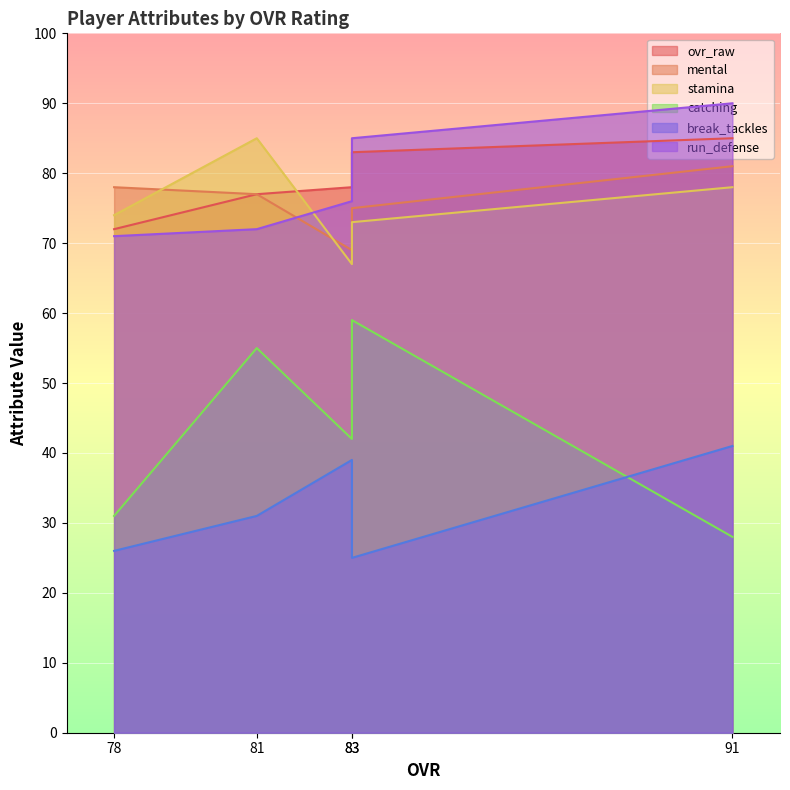

Reading left to right, list all the values displayed in this chart.

ovr_raw: 91=85	83=83	83=78	81=77	78=72
mental: 91=81	83=75	83=69	81=77	78=78
stamina: 91=78	83=73	83=67	81=85	78=74
catching: 91=28	83=59	83=42	81=55	78=31
break_tackles: 91=41	83=25	83=39	81=31	78=26
run_defense: 91=90	83=85	83=76	81=72	78=71